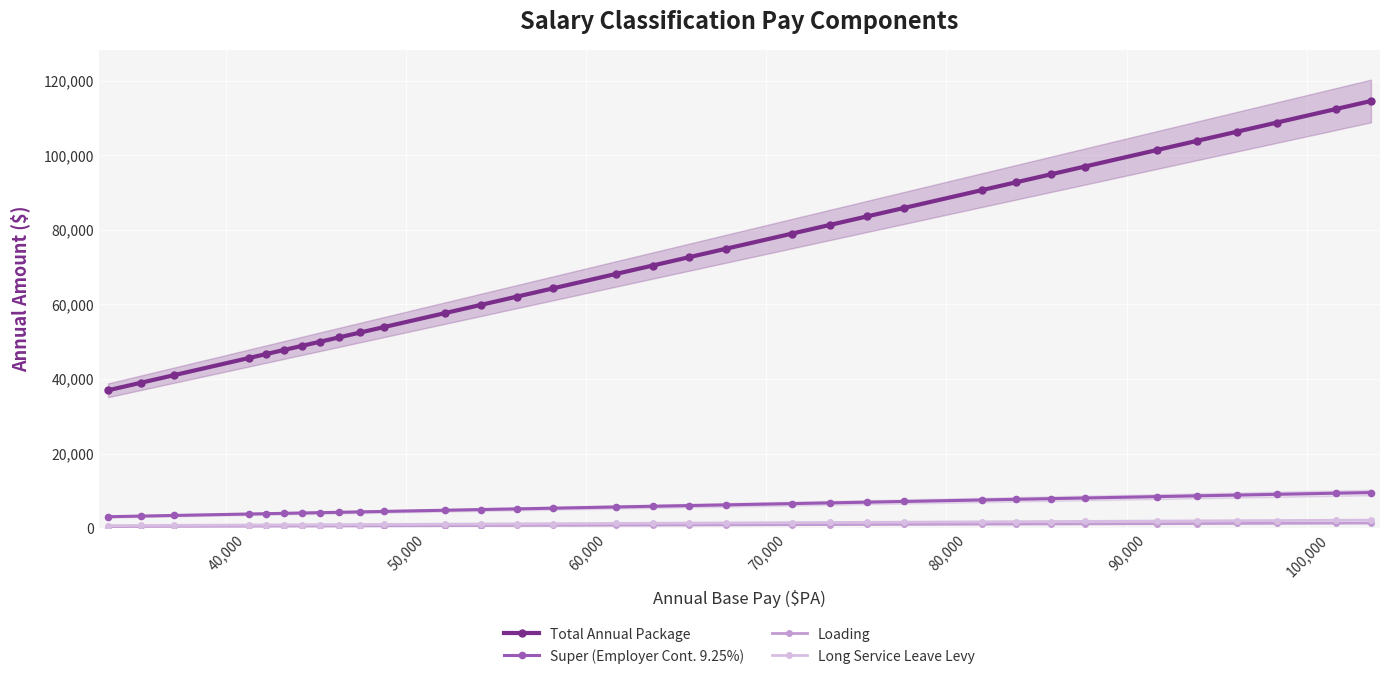

What are all the series names shown in the legend?

Total Annual Package, Super (Employer Cont. 9.25%), Loading, Long Service Leave Levy